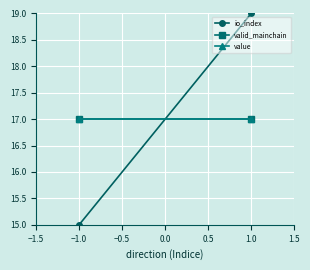

What is the spread (max minus min) of values at 1.0?

2